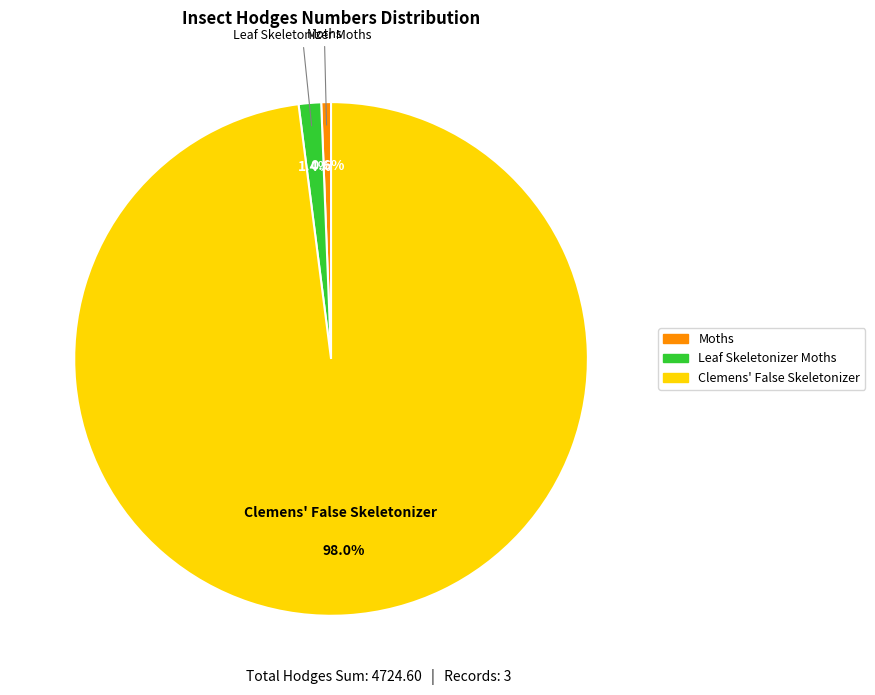

Is the sum of Leaf Skeletonizer Moths and Moths greater than half?

No